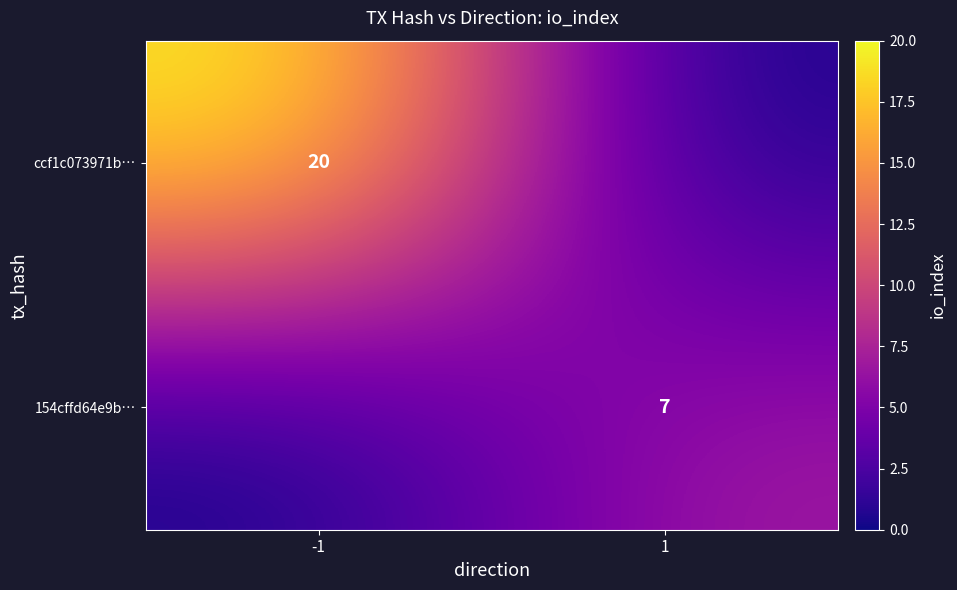

Which label corresponds to the smallest value in the chart?

1